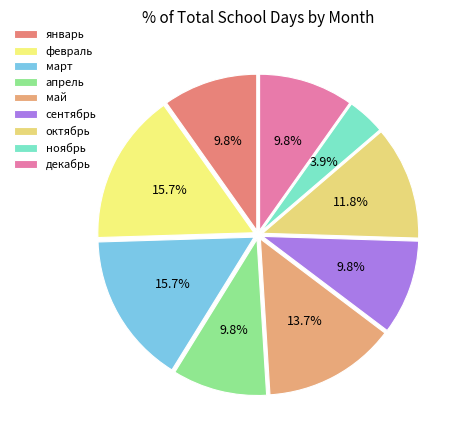

What percentage is NOT represented by февраль?

84.3%